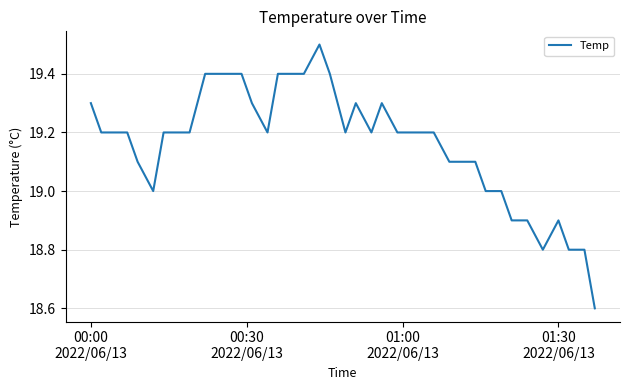

What is the minimum value shown in the chart?

18.6